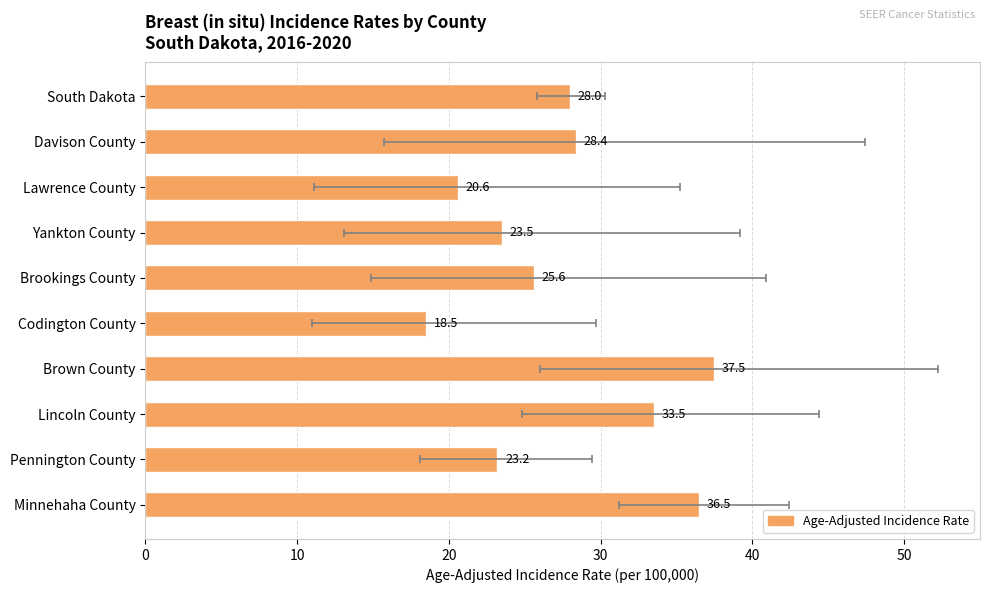

What is the value of the 8th bar from the left?

33.5